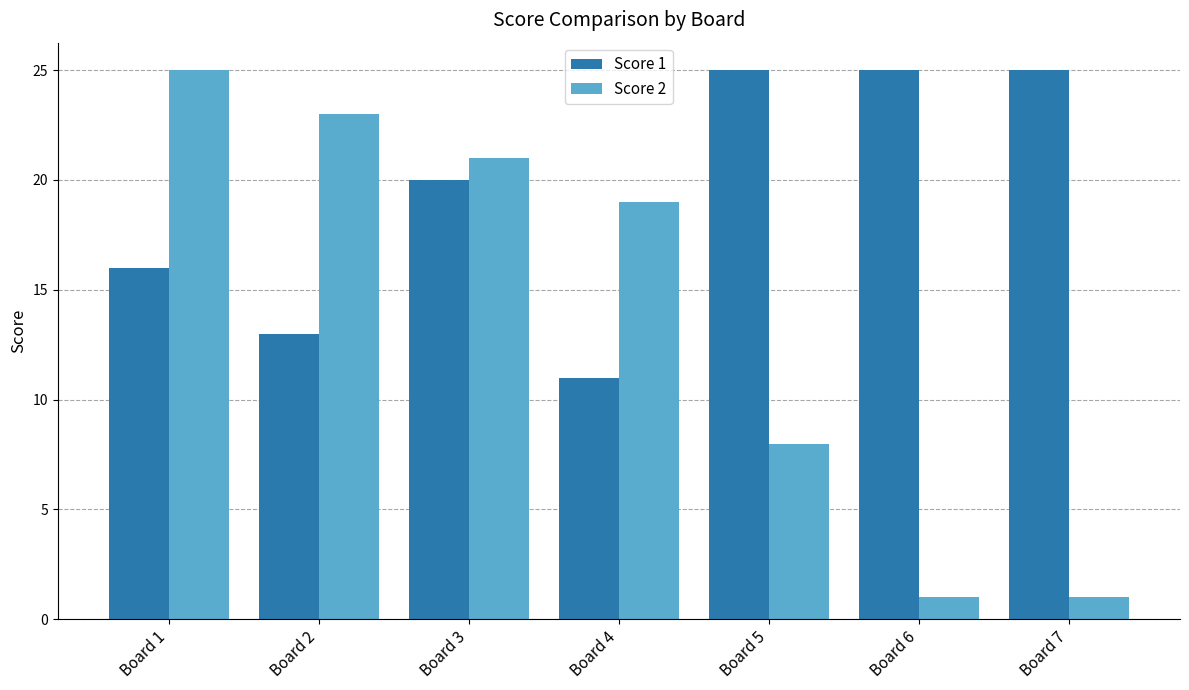

The value of Score 1 at Board 3 is 28. True or false?

False